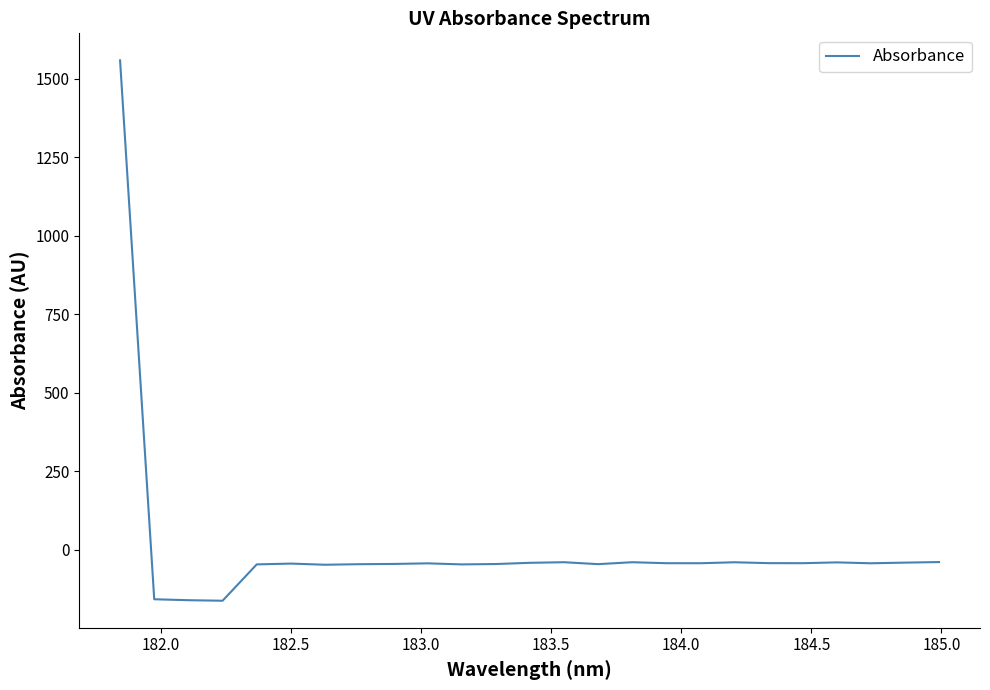

What is the difference between the maximum and minimum values?

1722.3